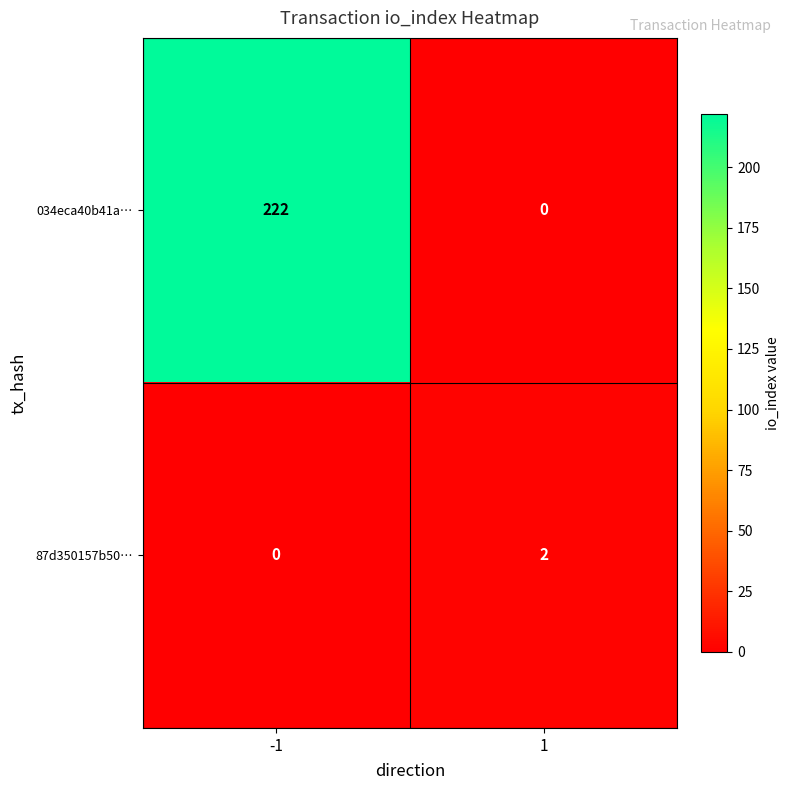

What is the difference between the maximum and minimum values in the 034eca40b41a… series?

222